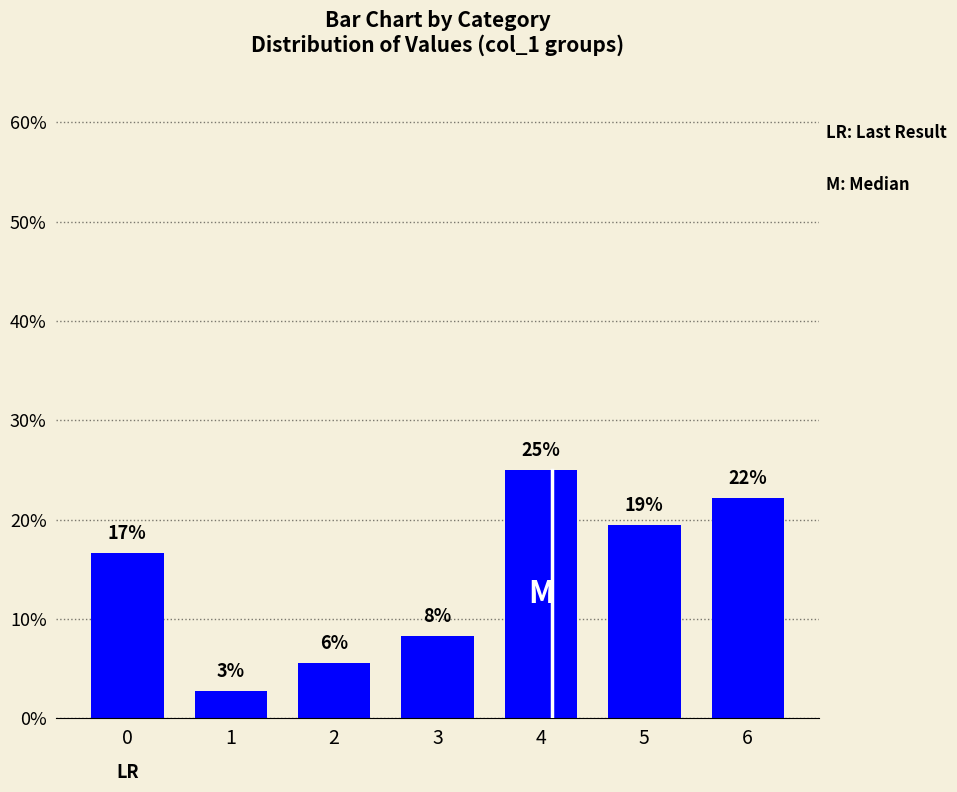

The chart shows a value of 44.9 at 4. True or false?

False